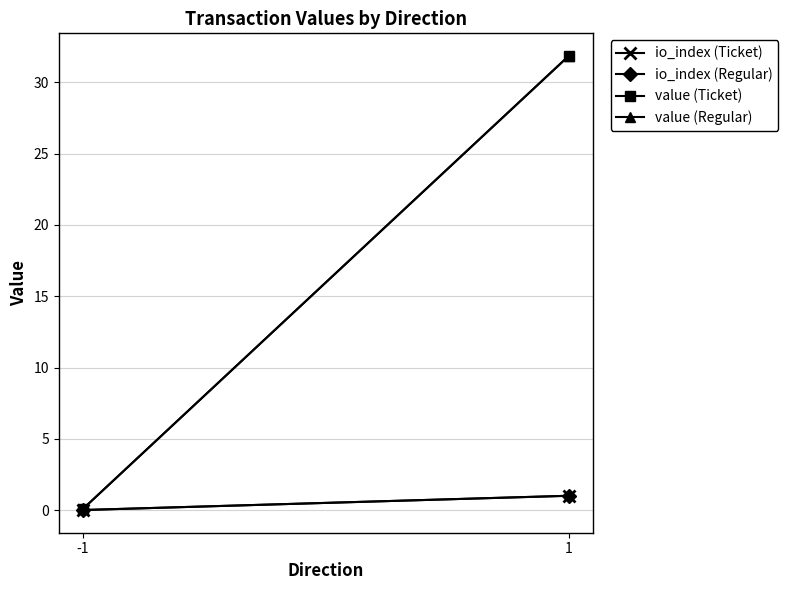

The io_index (Ticket) series shows 1.8 at 1. True or false?

False